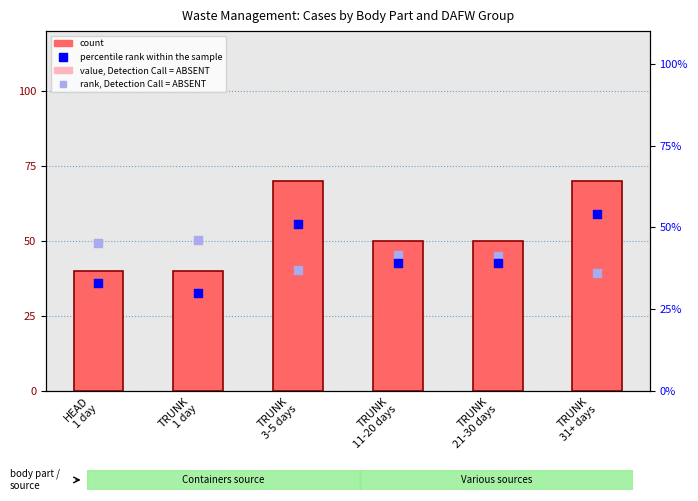

Which series has the widest spread of Y values?

value, Detection Call = ABSENT